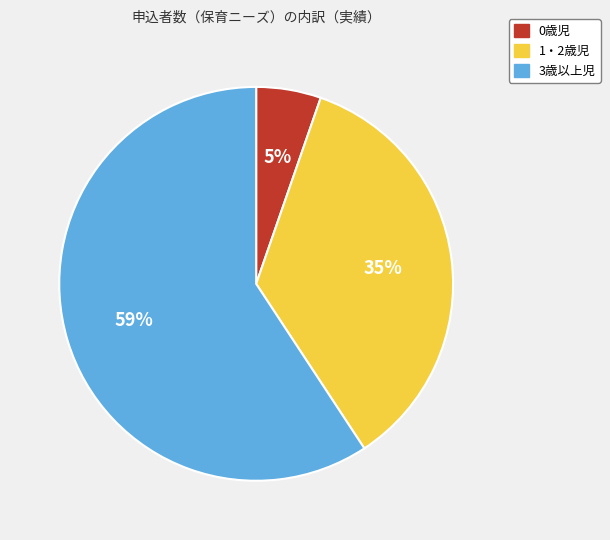

Between 3歳以上児 and 1・2歳児, which is larger?

3歳以上児